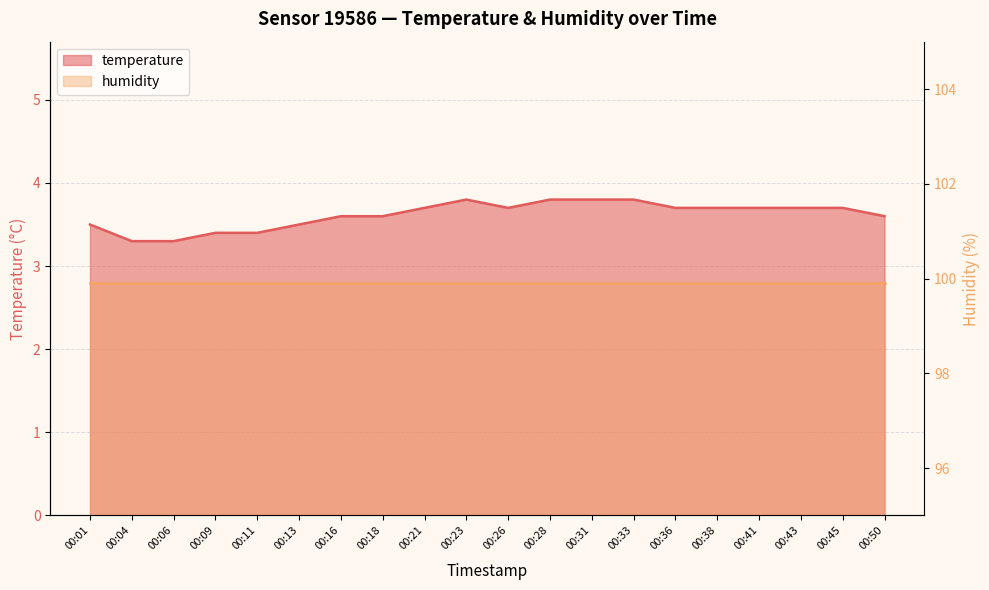

What is the smallest value displayed?

3.3